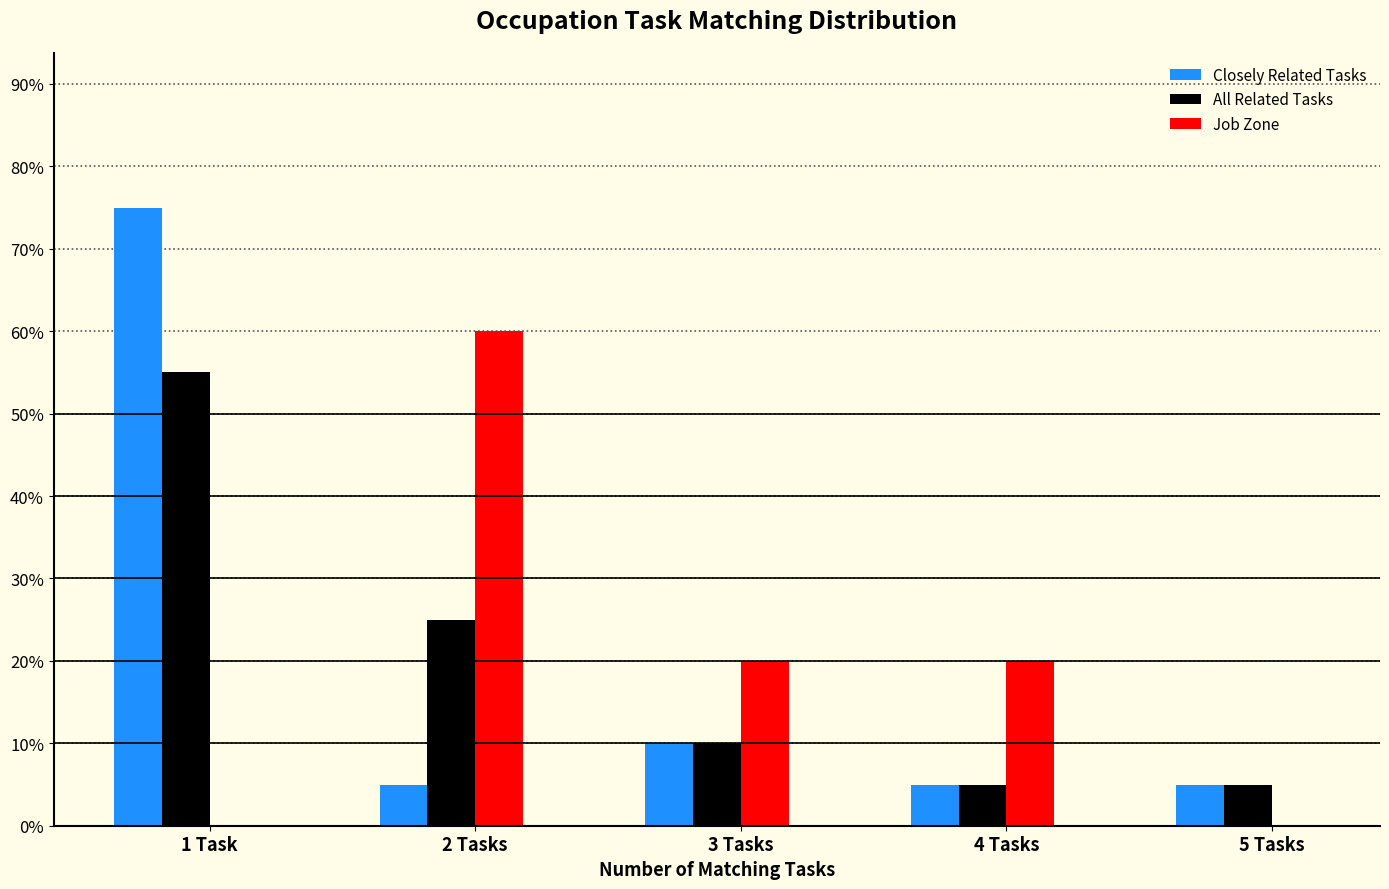

Reading right to left, transcribe all the data shown in this chart.

Closely Related Tasks: 5 Tasks=5.0	4 Tasks=5.0	3 Tasks=10.0	2 Tasks=5.0	1 Task=75.0
All Related Tasks: 5 Tasks=5.0	4 Tasks=5.0	3 Tasks=10.0	2 Tasks=25.0	1 Task=55.0
Job Zone: 5 Tasks=0.0	4 Tasks=20.0	3 Tasks=20.0	2 Tasks=60.0	1 Task=0.0